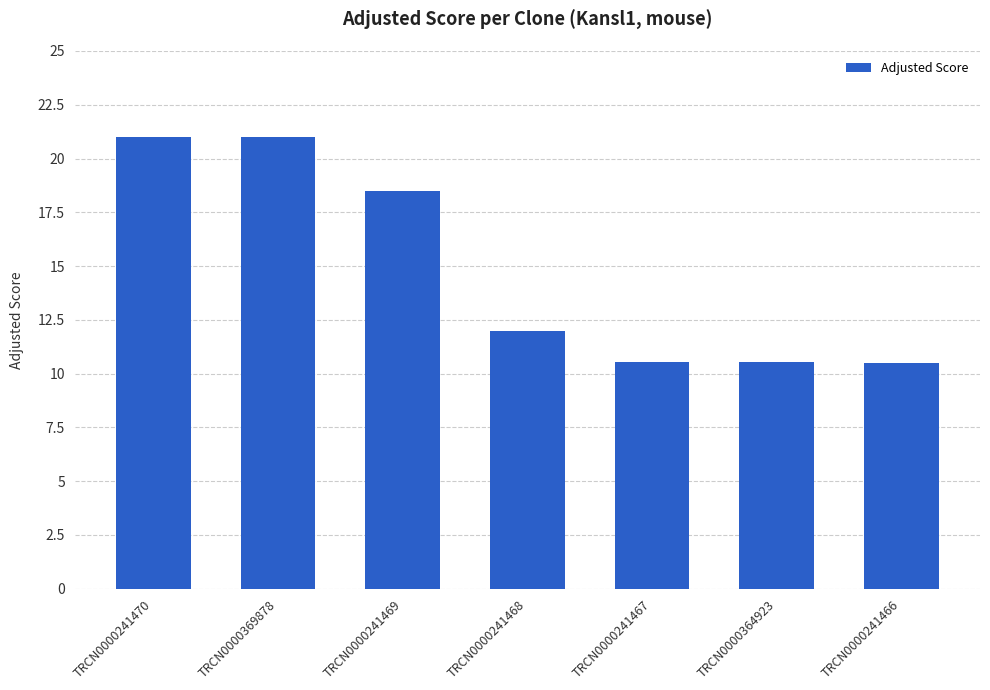

The chart shows a value of 21.0 at TRCN0000369878. True or false?

True